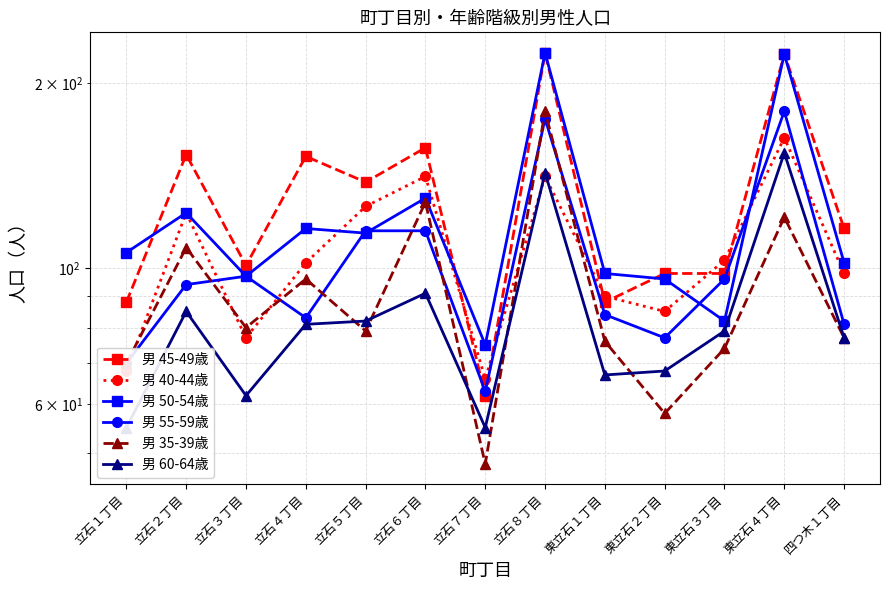

Which category has the lowest value across all series?

立石７丁目